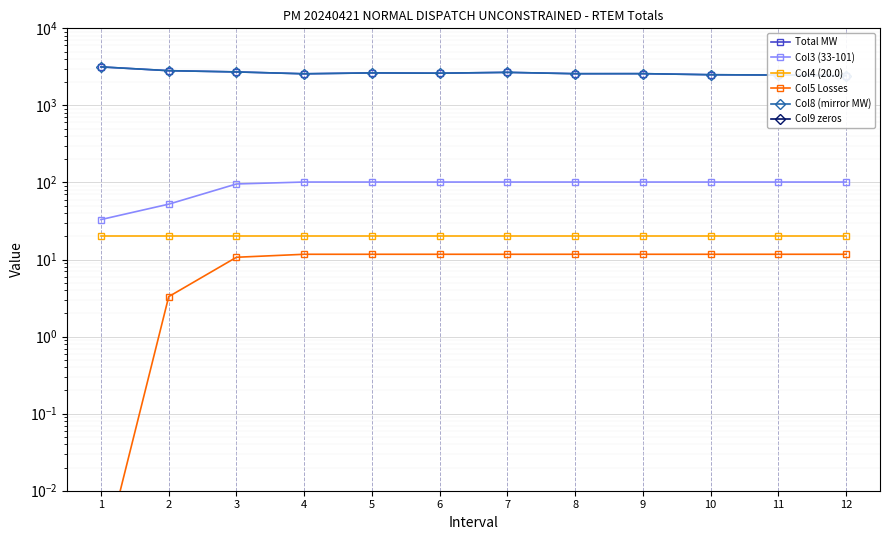

True or false: Col9 zeros and Col5 Losses cross at least once.

False